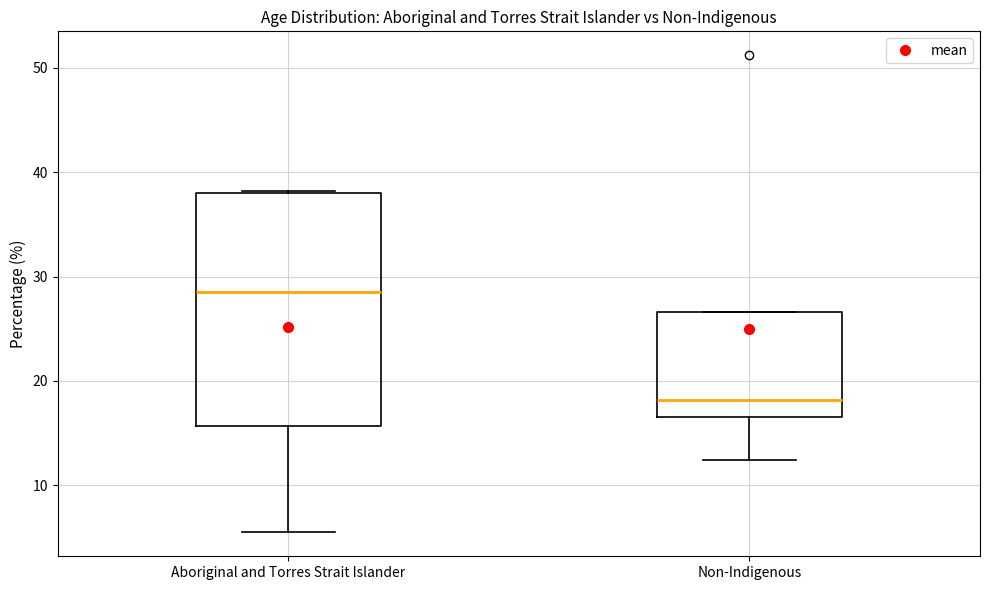

Which box is the tallest, from its lower edge to its upper edge?

Aboriginal and Torres Strait Islander